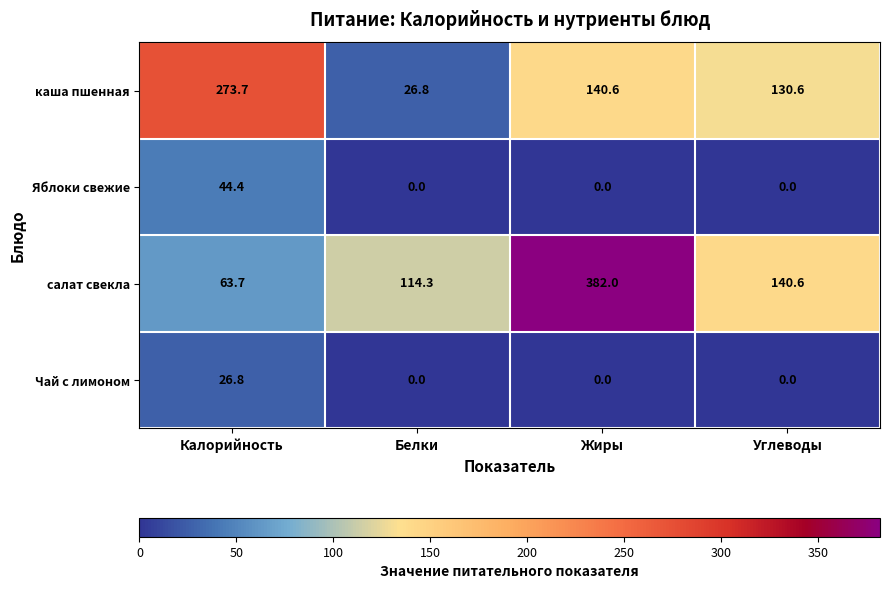

Reading left to right, list all the values displayed in this chart.

каша пшенная: 273.7	26.8	140.6	130.6
Яблоки свежие: 44.4	0.0	0.0	0.0
салат свекла: 63.7	114.3	382.0	140.6
Чай с лимоном: 26.8	0.0	0.0	0.0